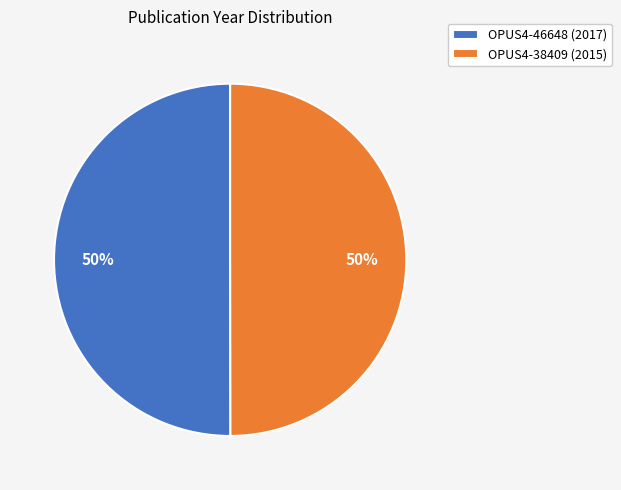

True or false: OPUS4-38409 accounts for 43% of the total.

False